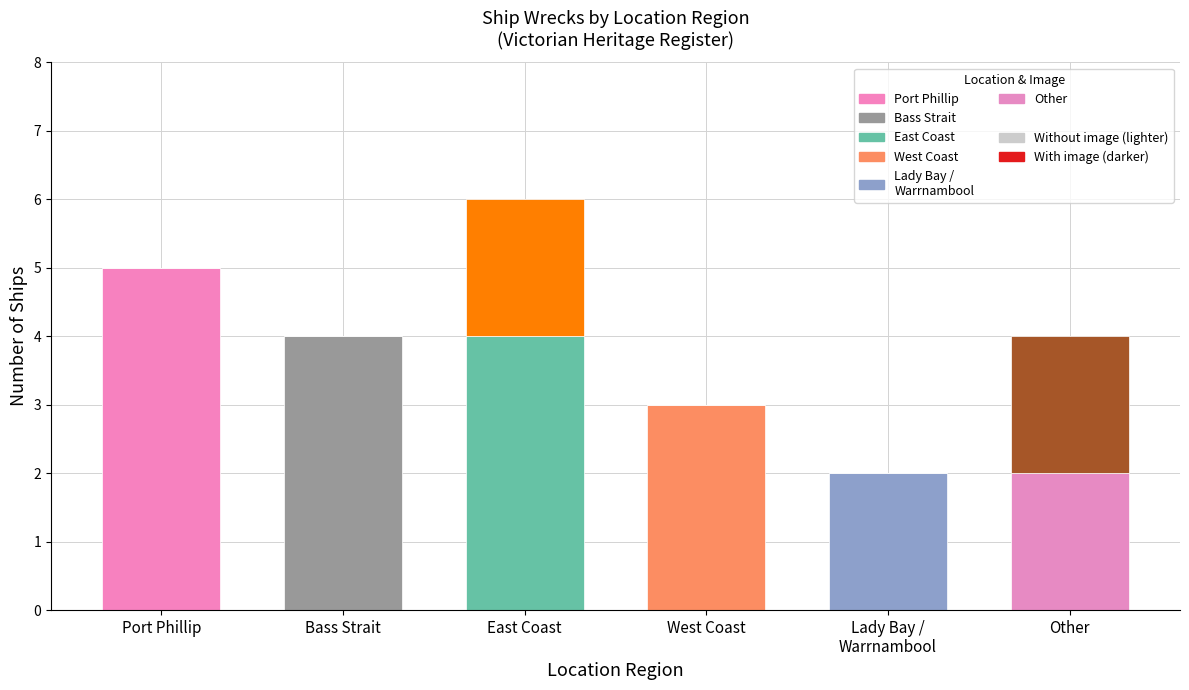

What is the total value across all series at Bass Strait?

4